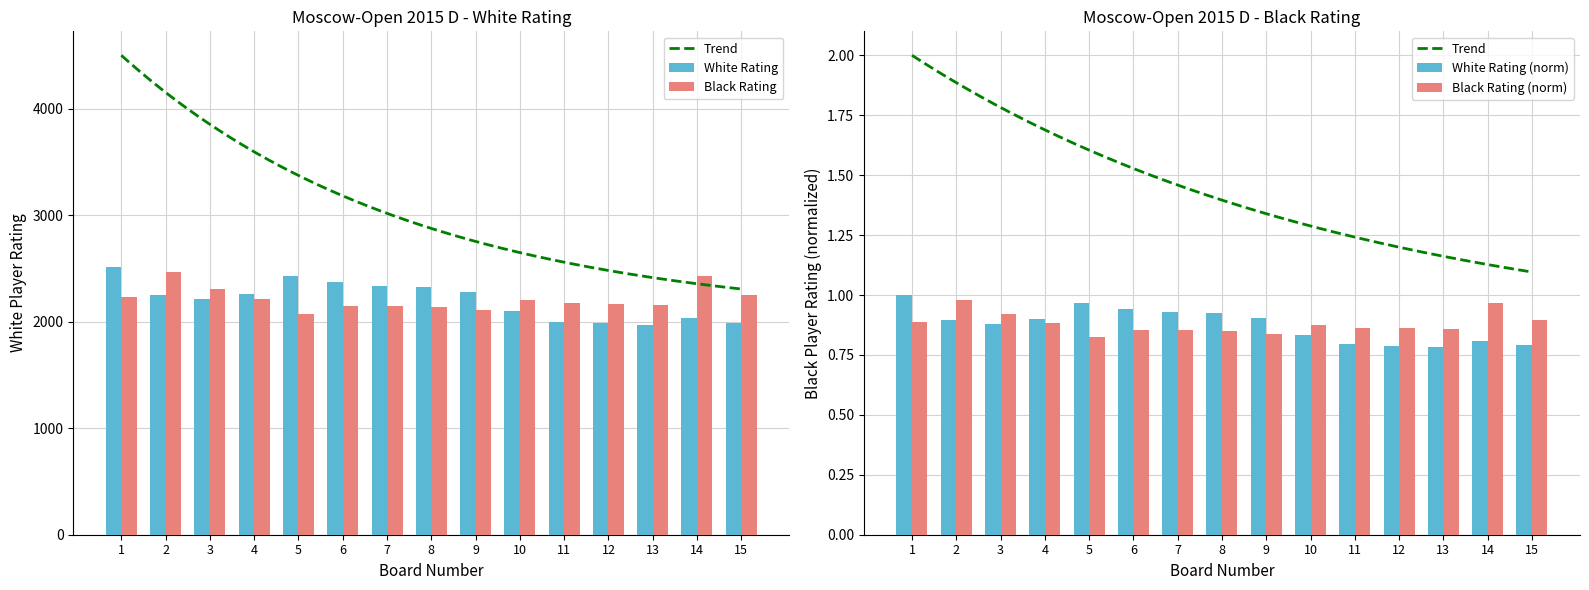

Reading left to right, list all the values displayed in this chart.

White Rating: 2514	2250	2210	2264	2432	2368	2333	2326	2276	2096	1995	1984	1969	2034	1987
Black Rating: 2233	2464	2311	2216	2069	2148	2144	2139	2105	2199	2172	2164	2158	2426	2251